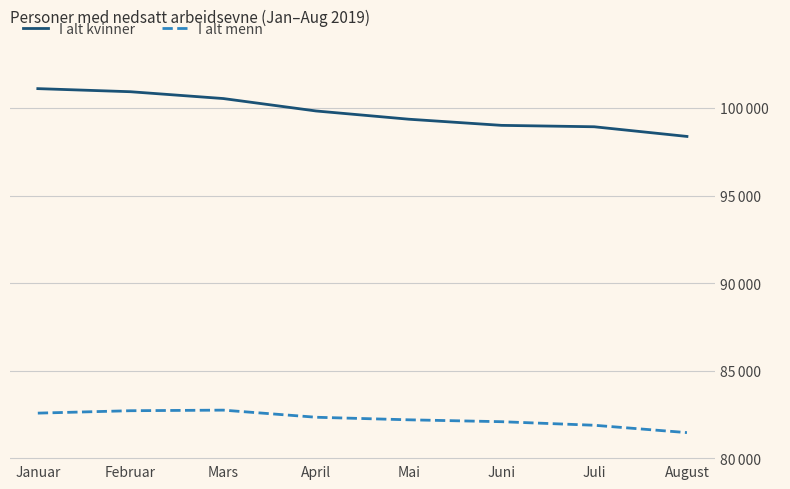

What is the minimum value for I alt kvinner?

98376